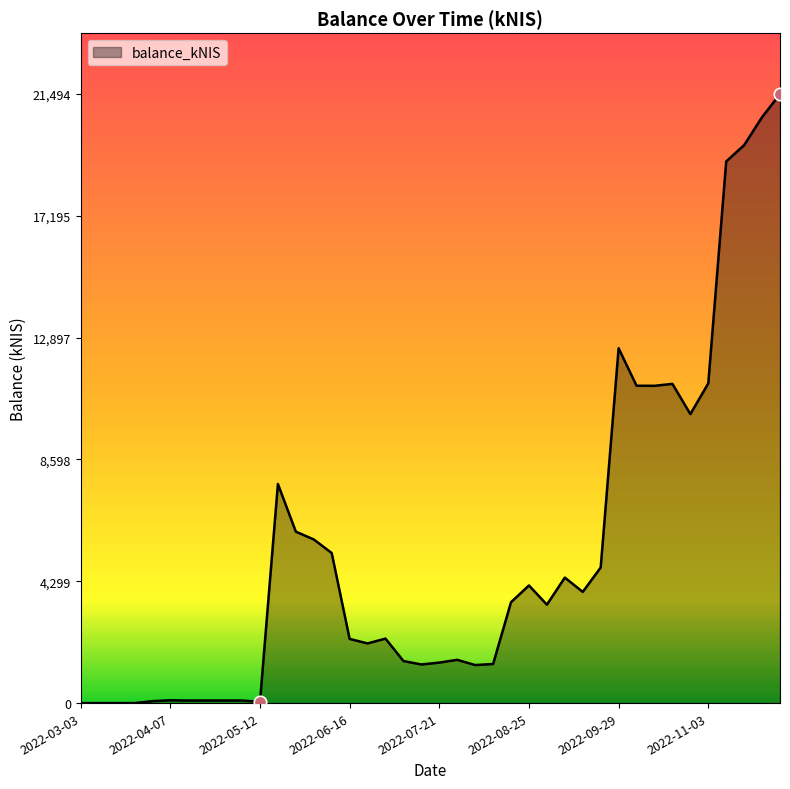

What is the greatest value displayed?

21494.3